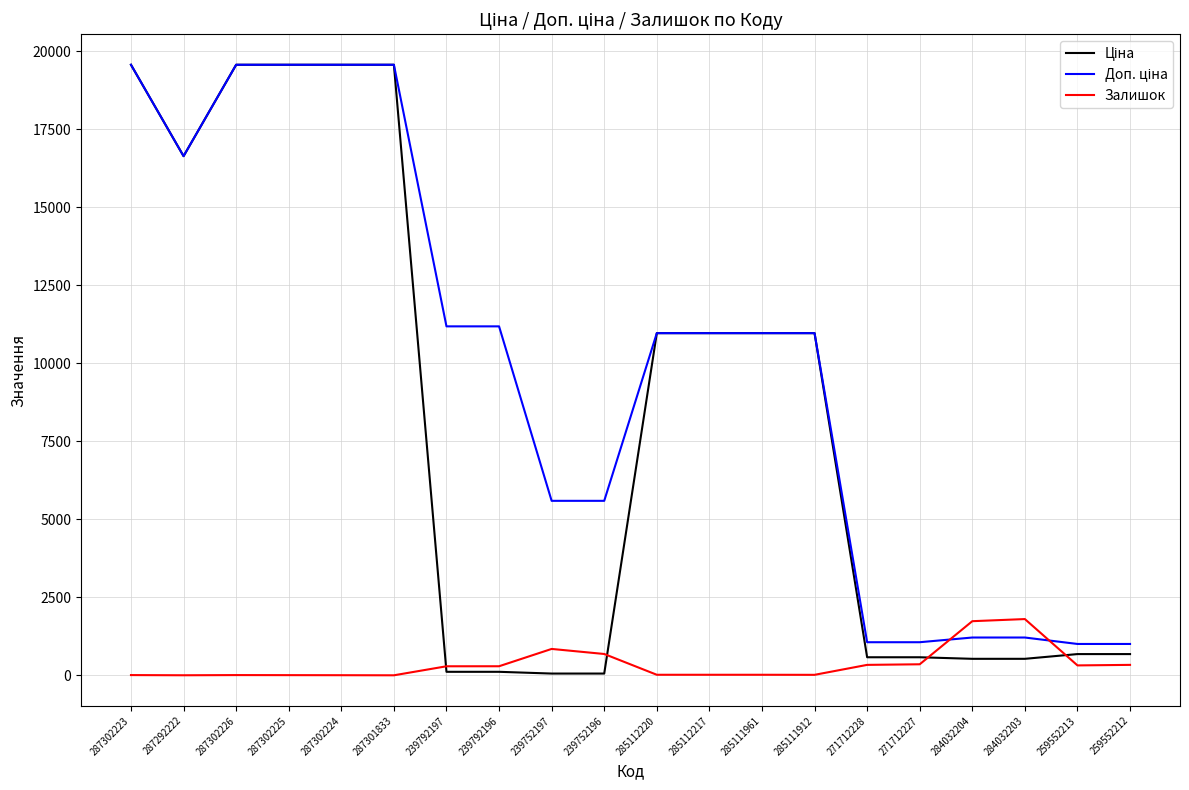

What is the sum of all Ціна values?

162226.7